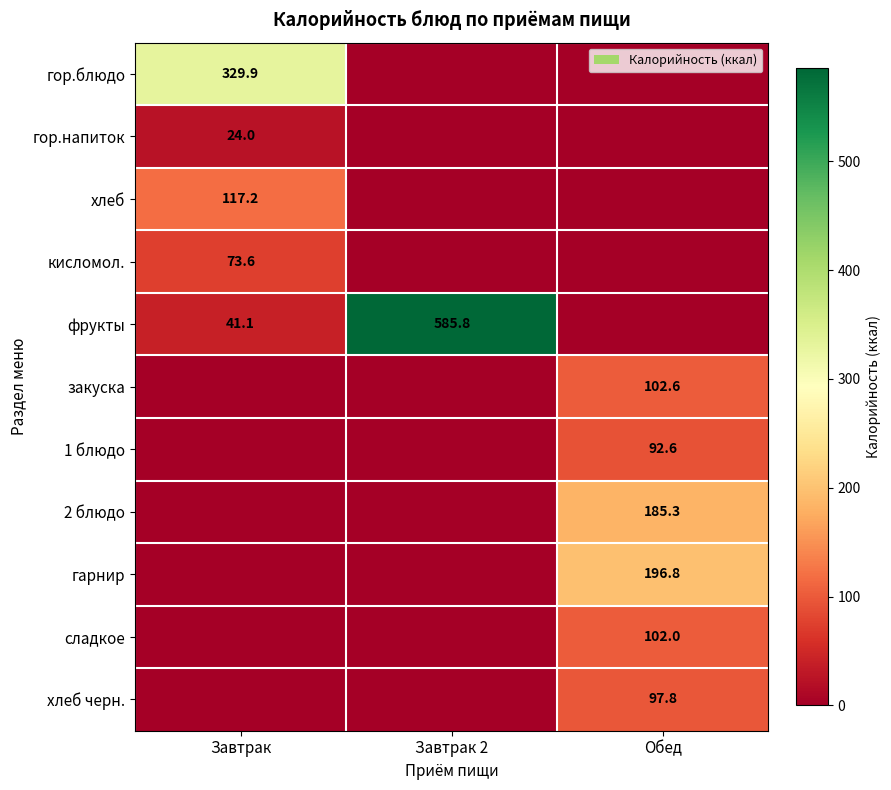

Is it true that гор.блюдо equals 500.3 at Завтрак?

False